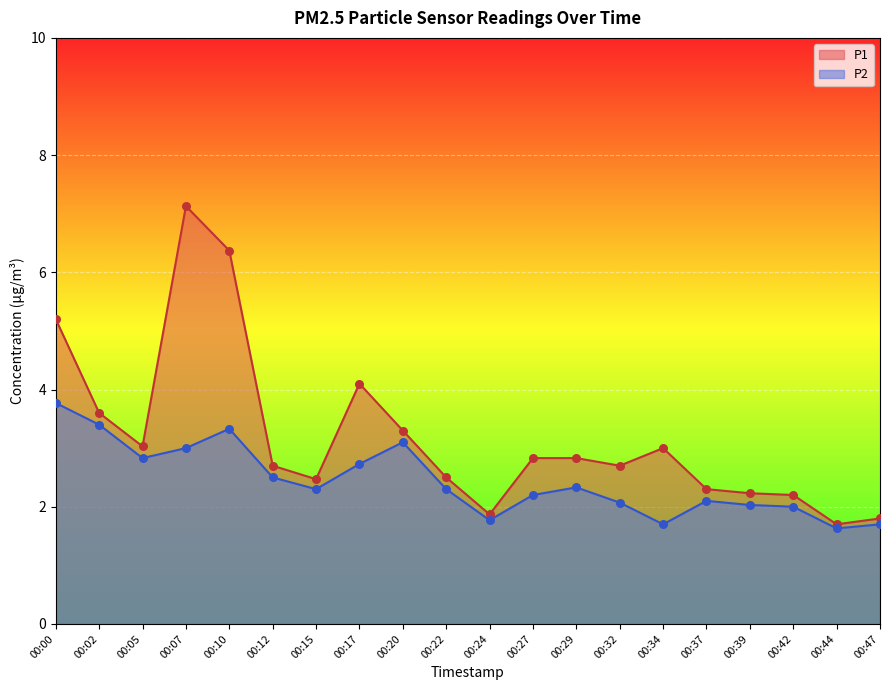

At how many categories does at least one series exceed 3?

7